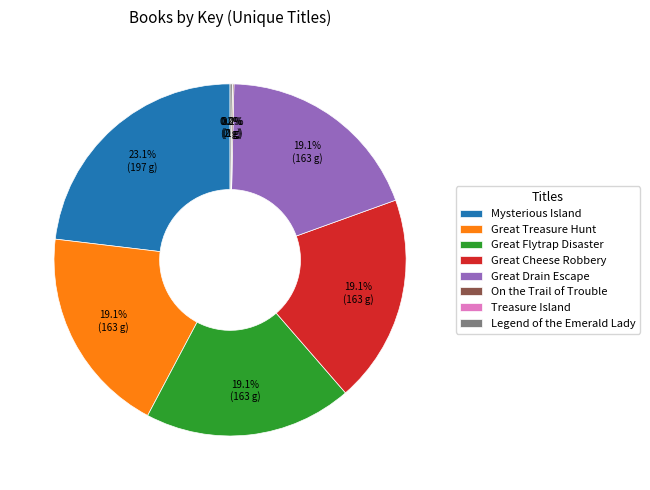

Does any single category account for the majority?

No